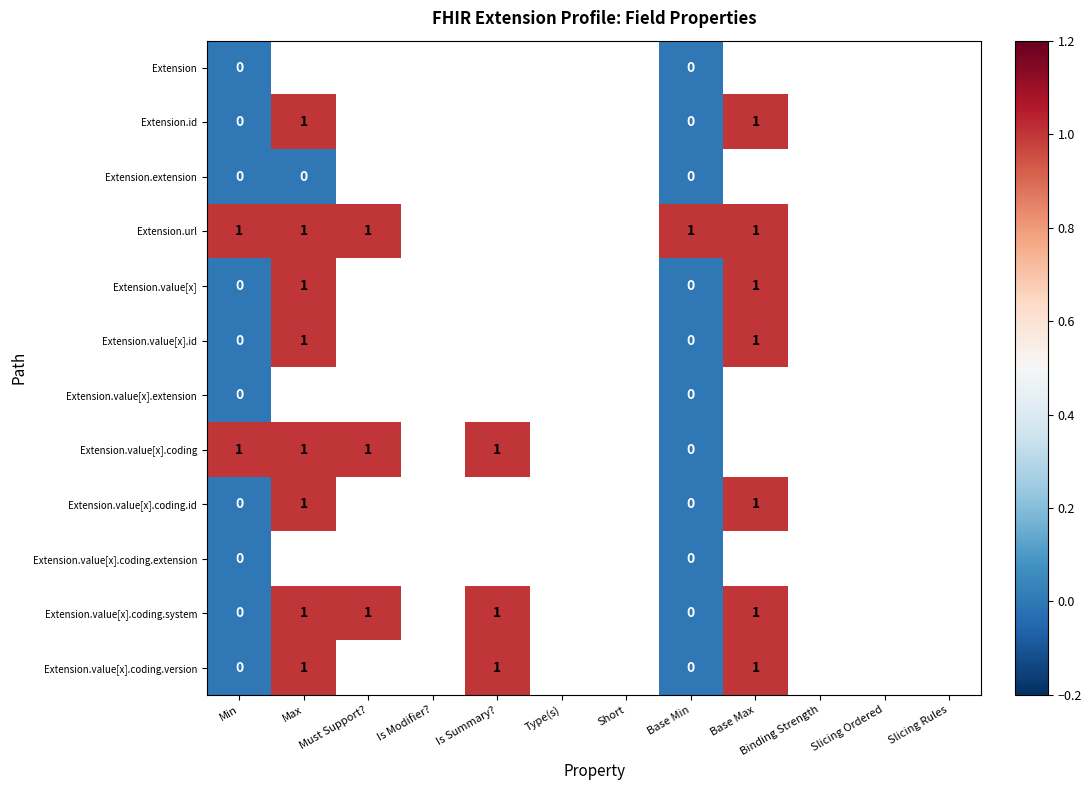

How many distinct data groups are displayed?

12